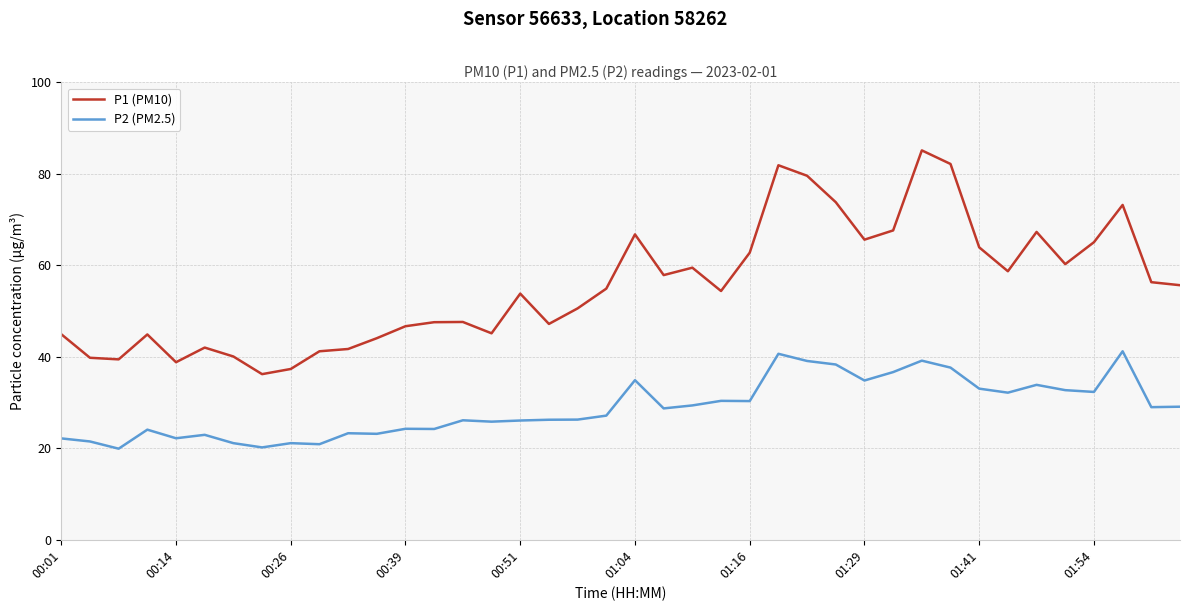

Rank the series by their maximum value, from highest to lowest.

P1 (PM10), P2 (PM2.5)